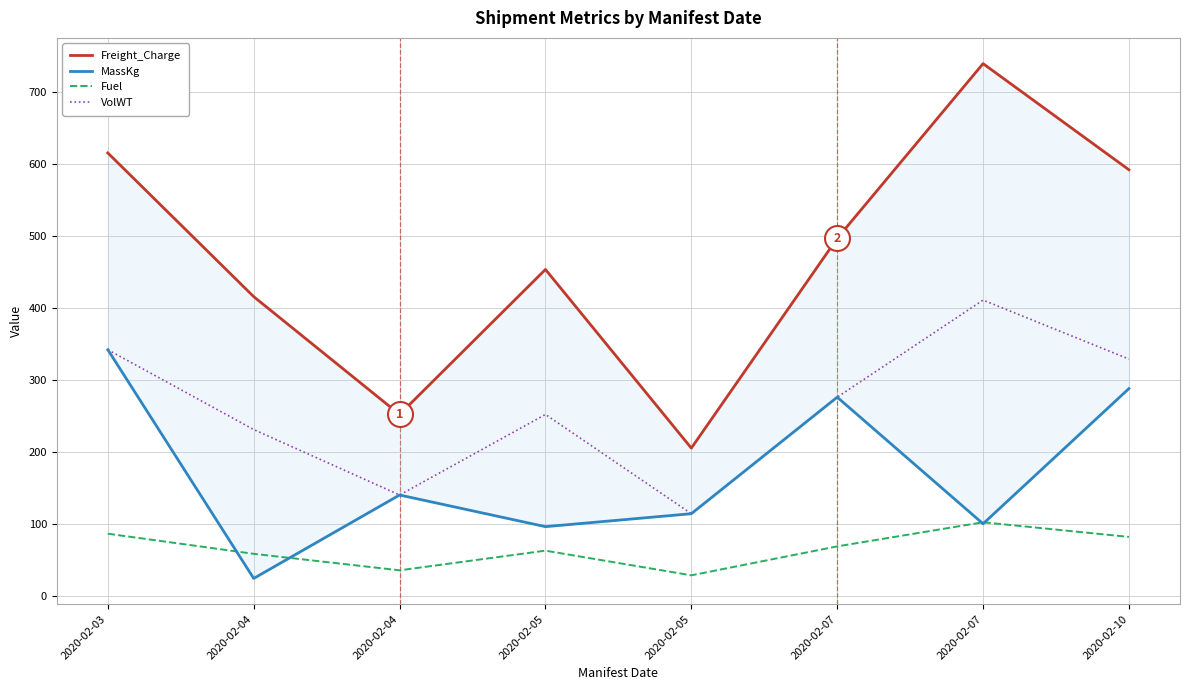

Which series has the largest range (max minus min)?

Freight_Charge